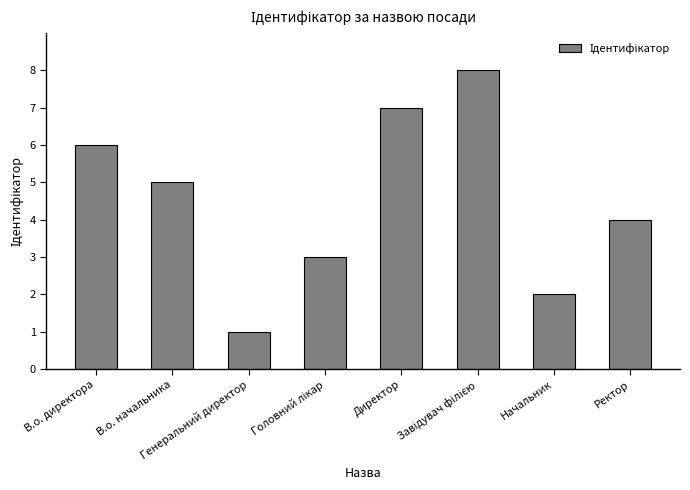

What is the maximum value shown in the chart?

8